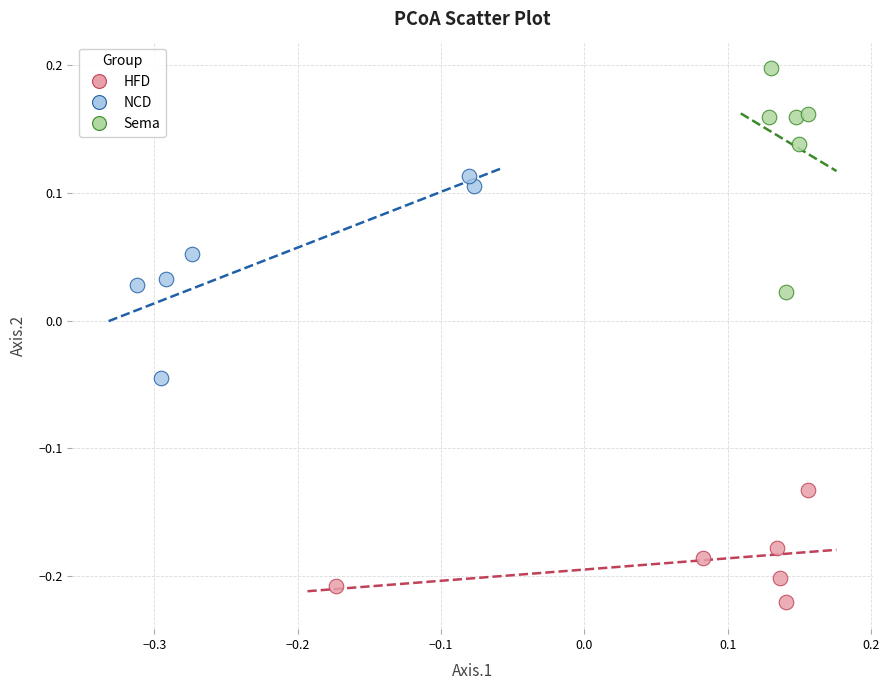

Which series contains the highest Y value?

Sema